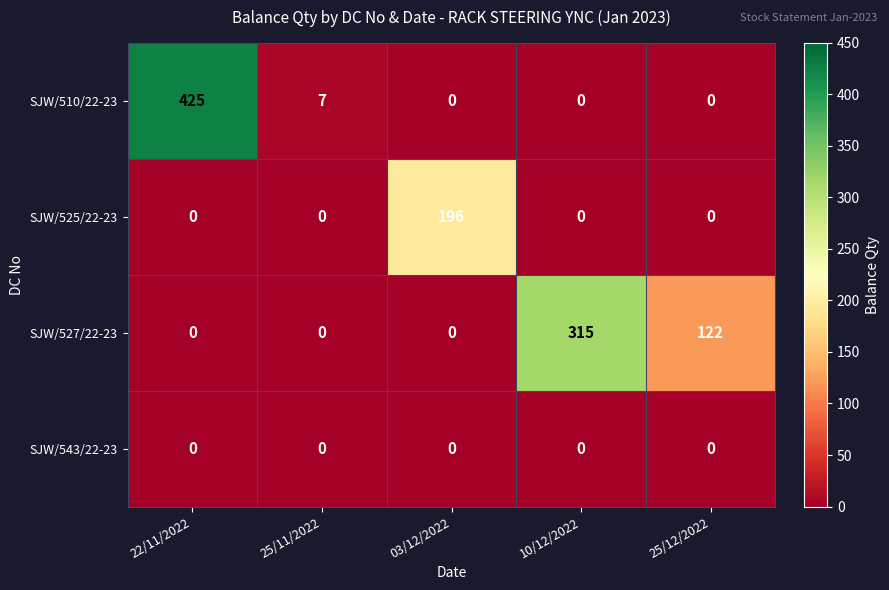

What is the difference between the highest and lowest values at 10/12/2022?

315